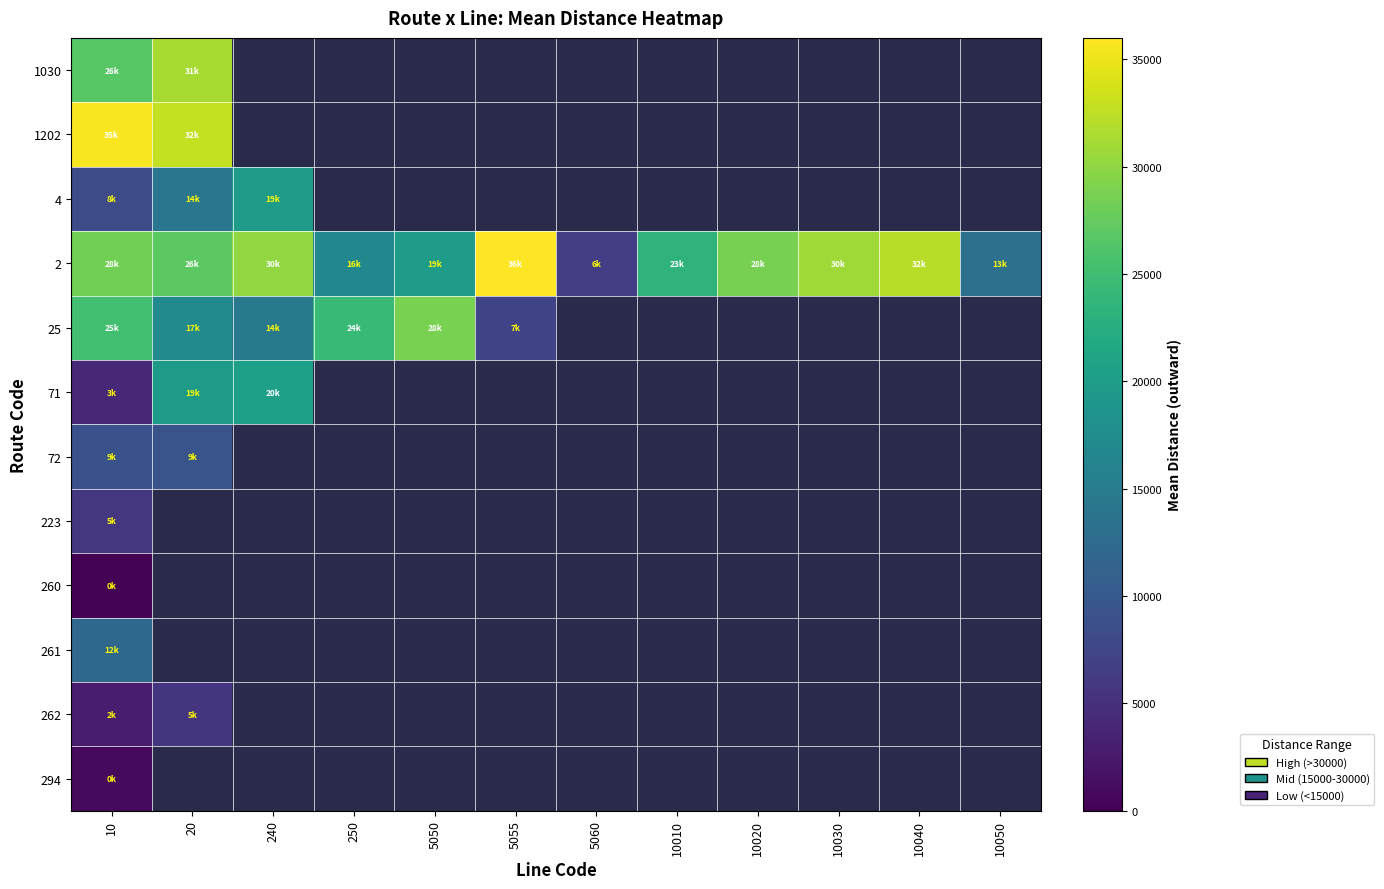

Is the value of 1030 at 5055 greater than the value of 2 at 250?

No